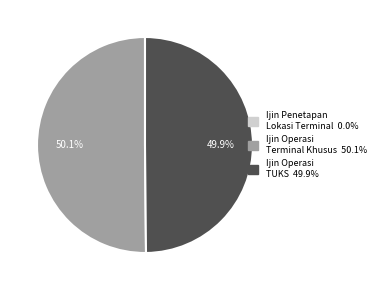

Is there any slice that represents more than half of the pie?

Yes